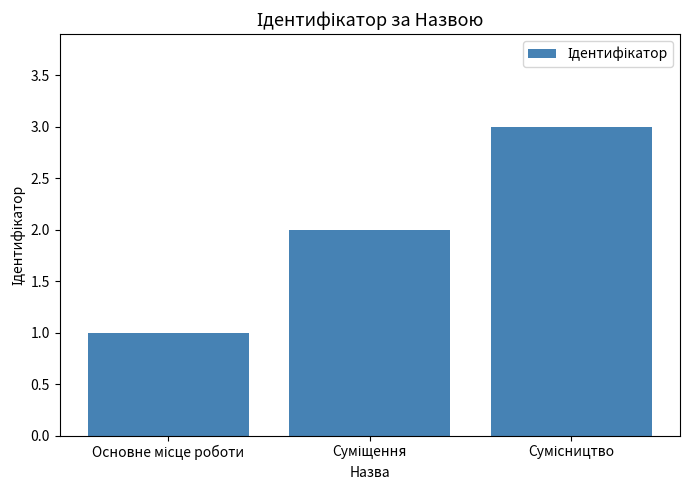

How many bars are there in total?

3